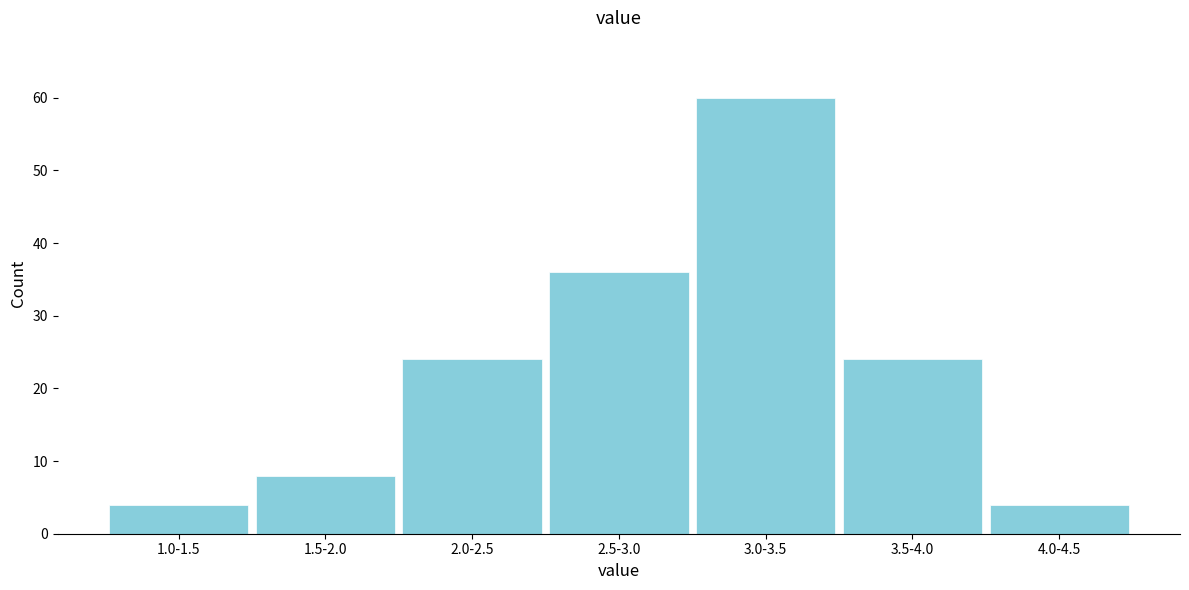

Reading left to right, extract all data points from this chart.

1.0-1.5=4	1.5-2.0=8	2.0-2.5=24	2.5-3.0=36	3.0-3.5=60	3.5-4.0=24	4.0-4.5=4